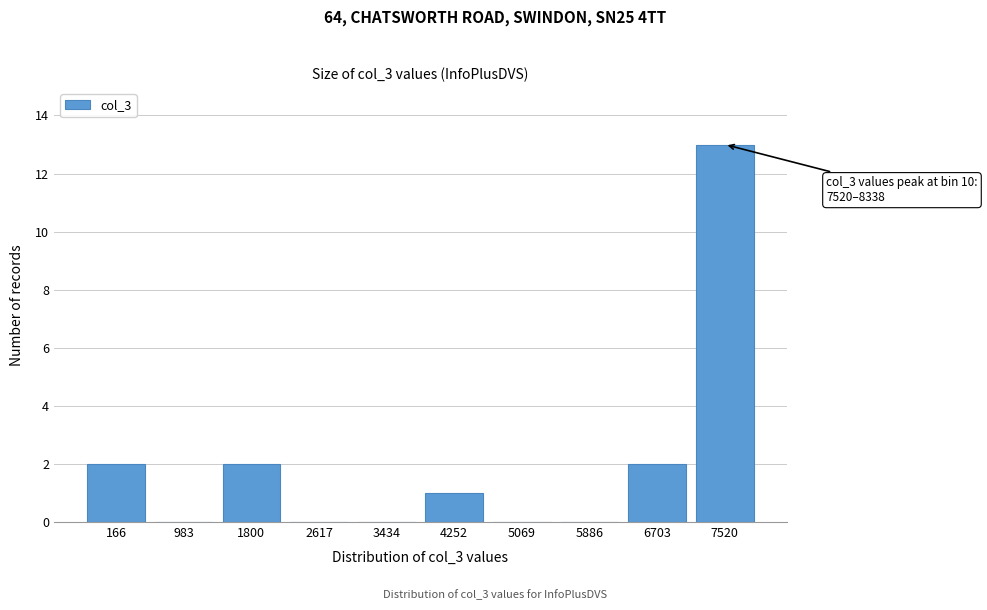

Reading left to right, list all the values displayed in this chart.

166=2	983=0	1800=2	2617=0	3434=0	4252=1	5069=0	5886=0	6703=2	7520=13